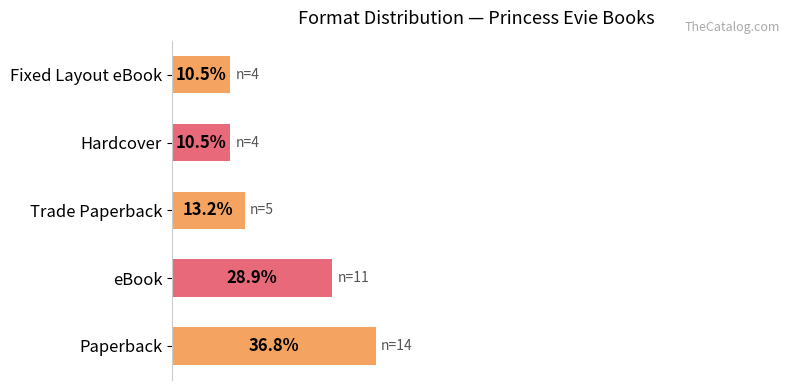

Between Hardcover and Trade Paperback, which is larger?

Trade Paperback